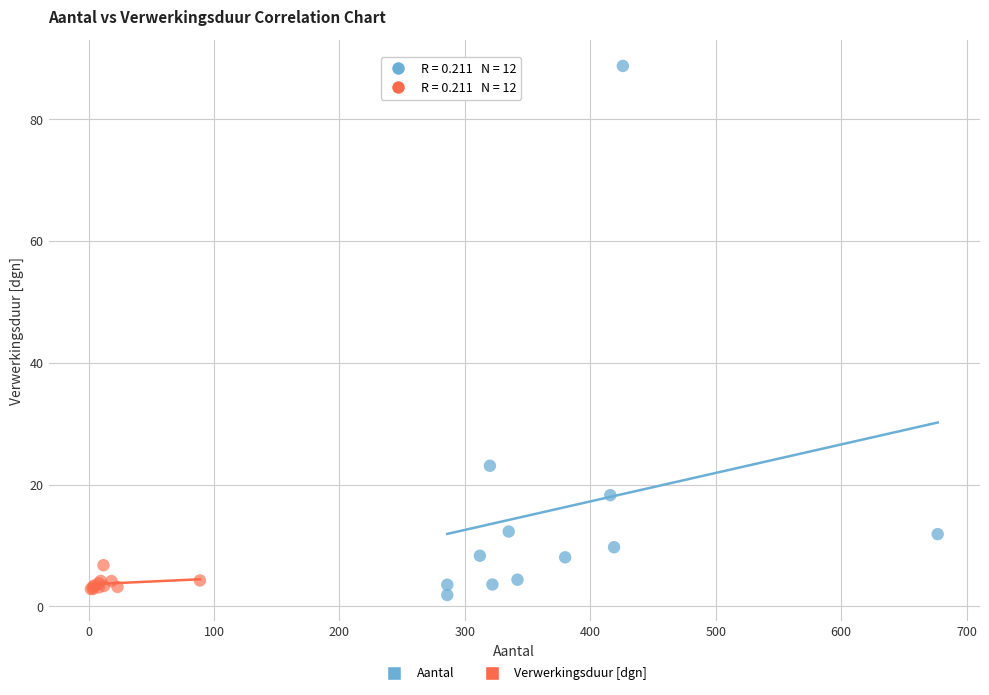

Which series reaches the maximum Y coordinate?

Aantal